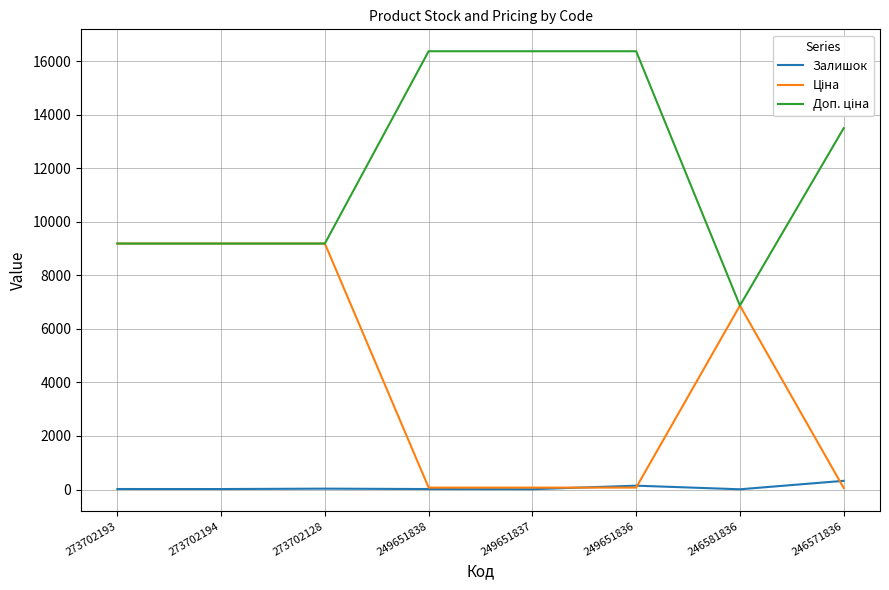

What position from the right is 249651838?

5